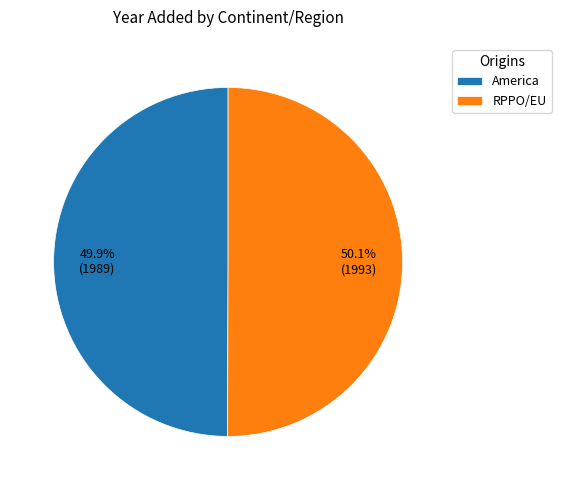

What portion of the pie excludes RPPO/EU?

49.9%